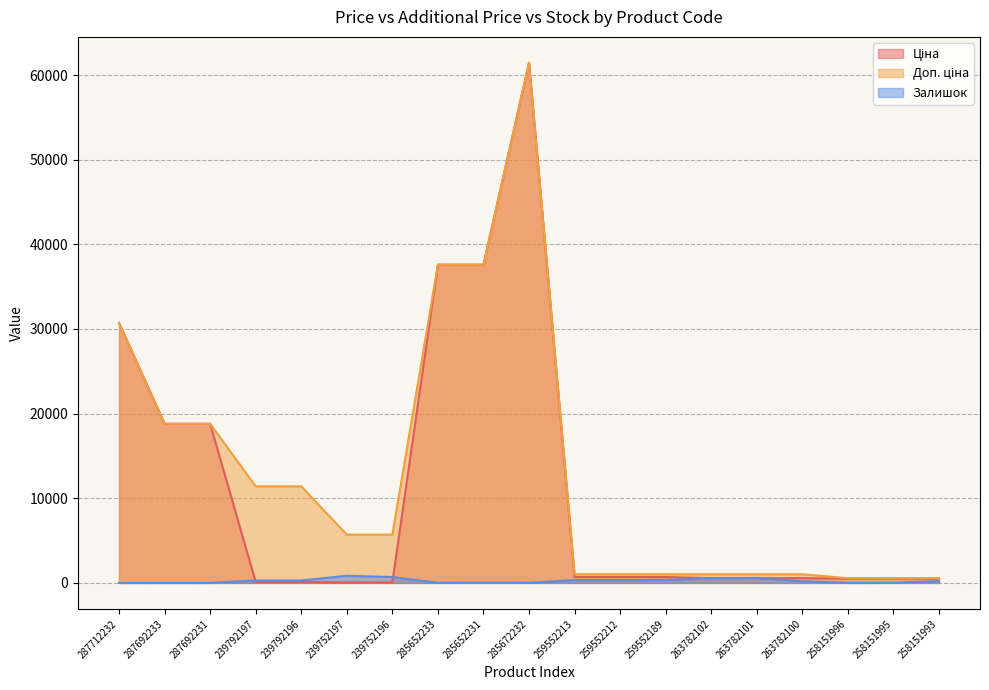

How many data points in Доп. ціна are above 5705?

8